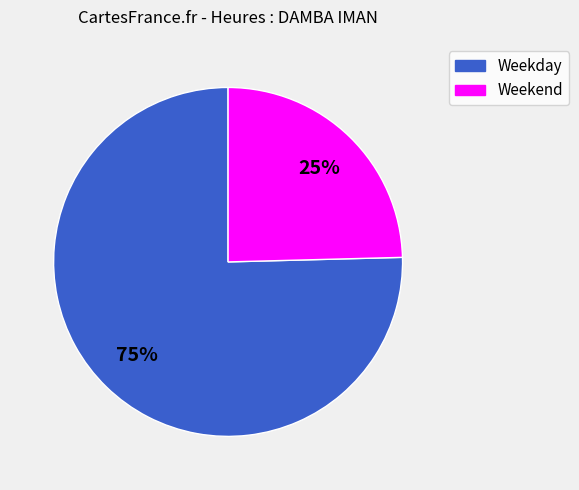

True or false: Weekend accounts for 34% of the total.

False